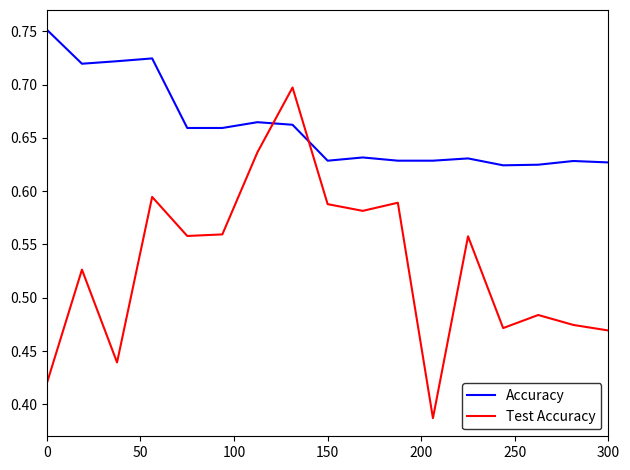

Does the chart display data point markers on the line(s)?

No